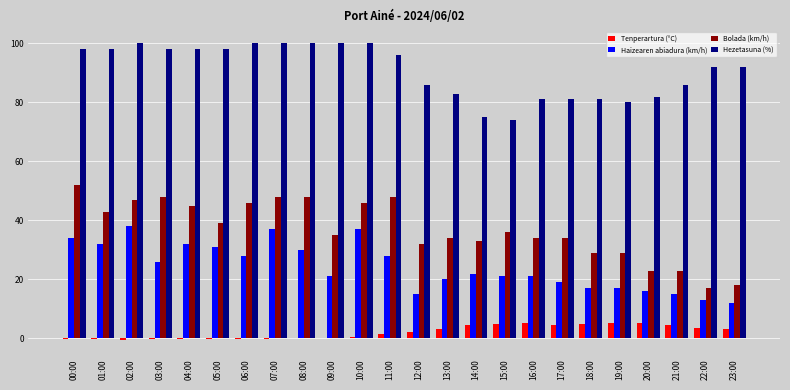

What is the highest value of the Haizearen abiadura (km/h) series?

38.0